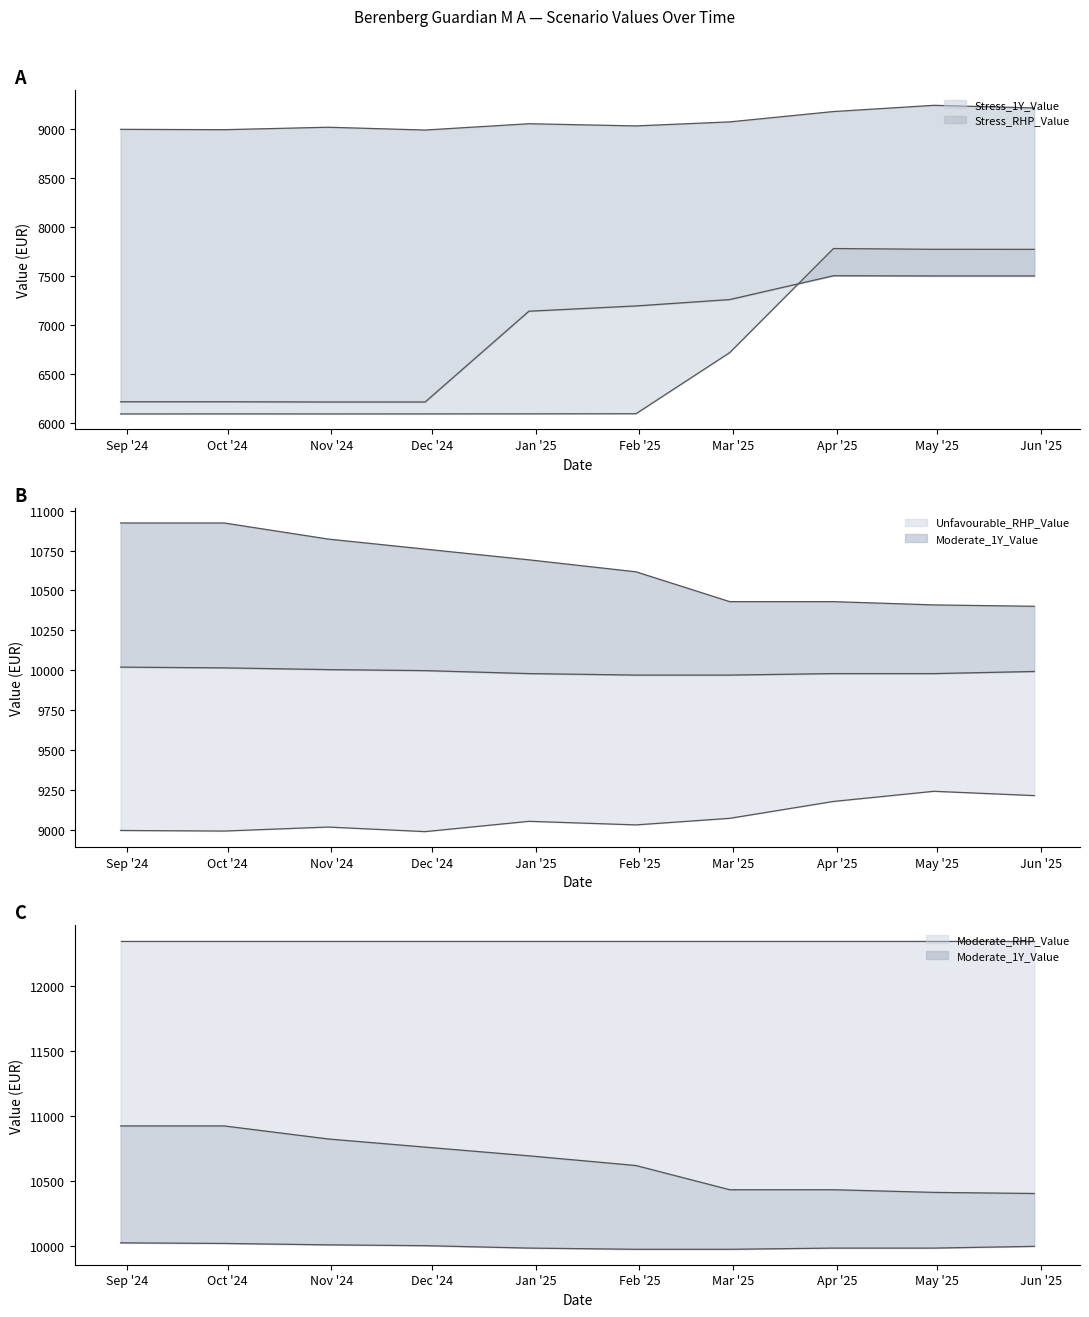

Is the value of Unfavourable_RHP_Value at 2024-09-30 greater than the value of Stress_RHP_Value at 2025-02-28?

Yes